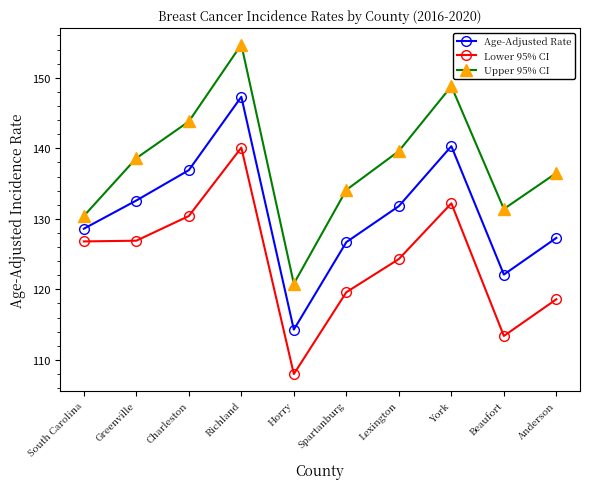

Rank the series by their average value, from lowest to highest.

Lower 95% CI, Age-Adjusted Rate, Upper 95% CI